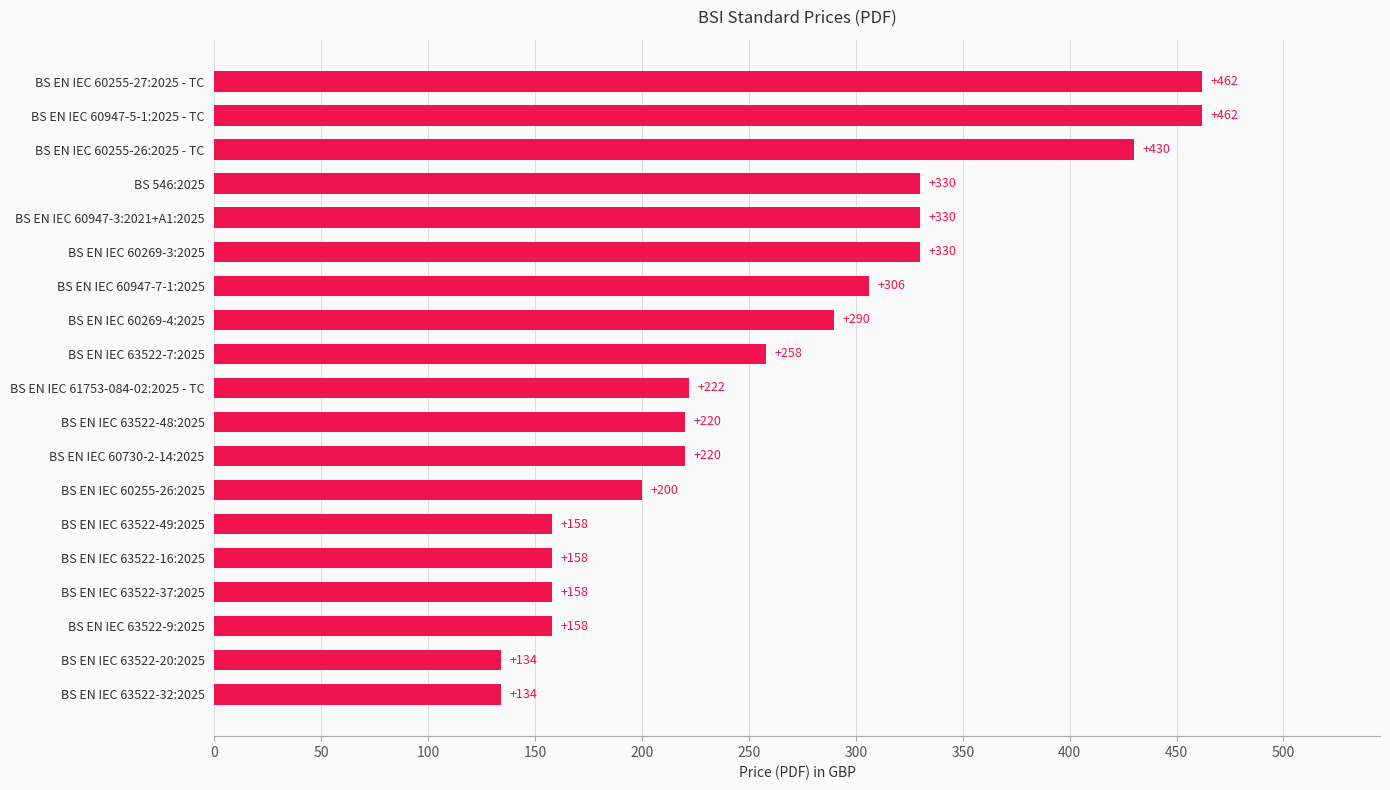

What is the sum of all values?

4960